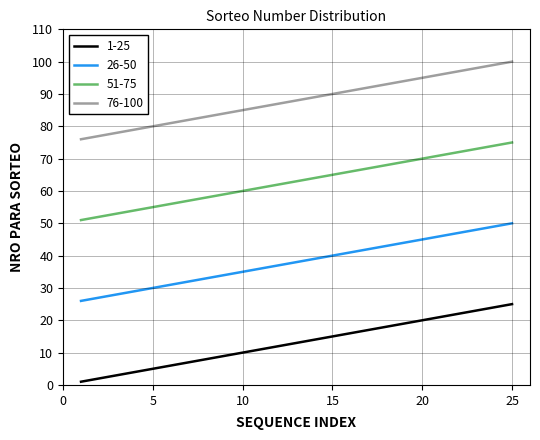

Count the number of data series in this chart.

4